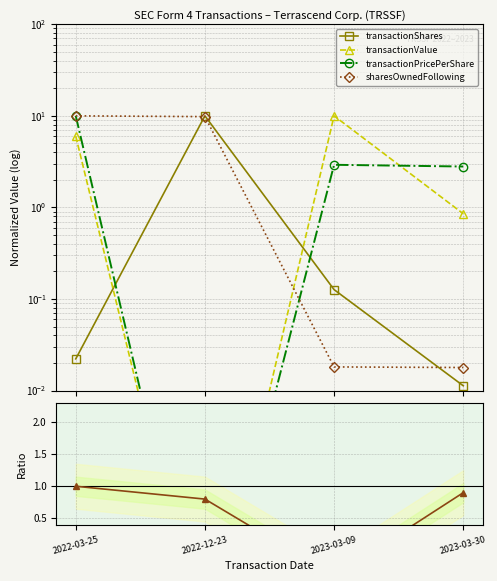

Which series has the largest total across all categories?

sharesOwnedFollowing